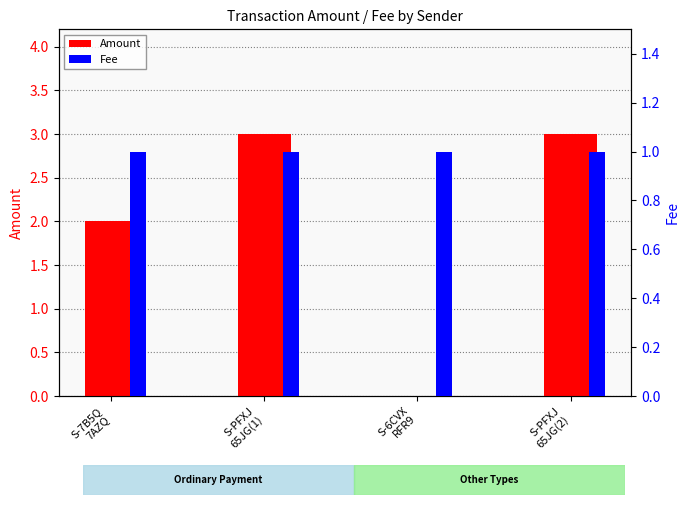

How many distinct data groups are displayed?

2